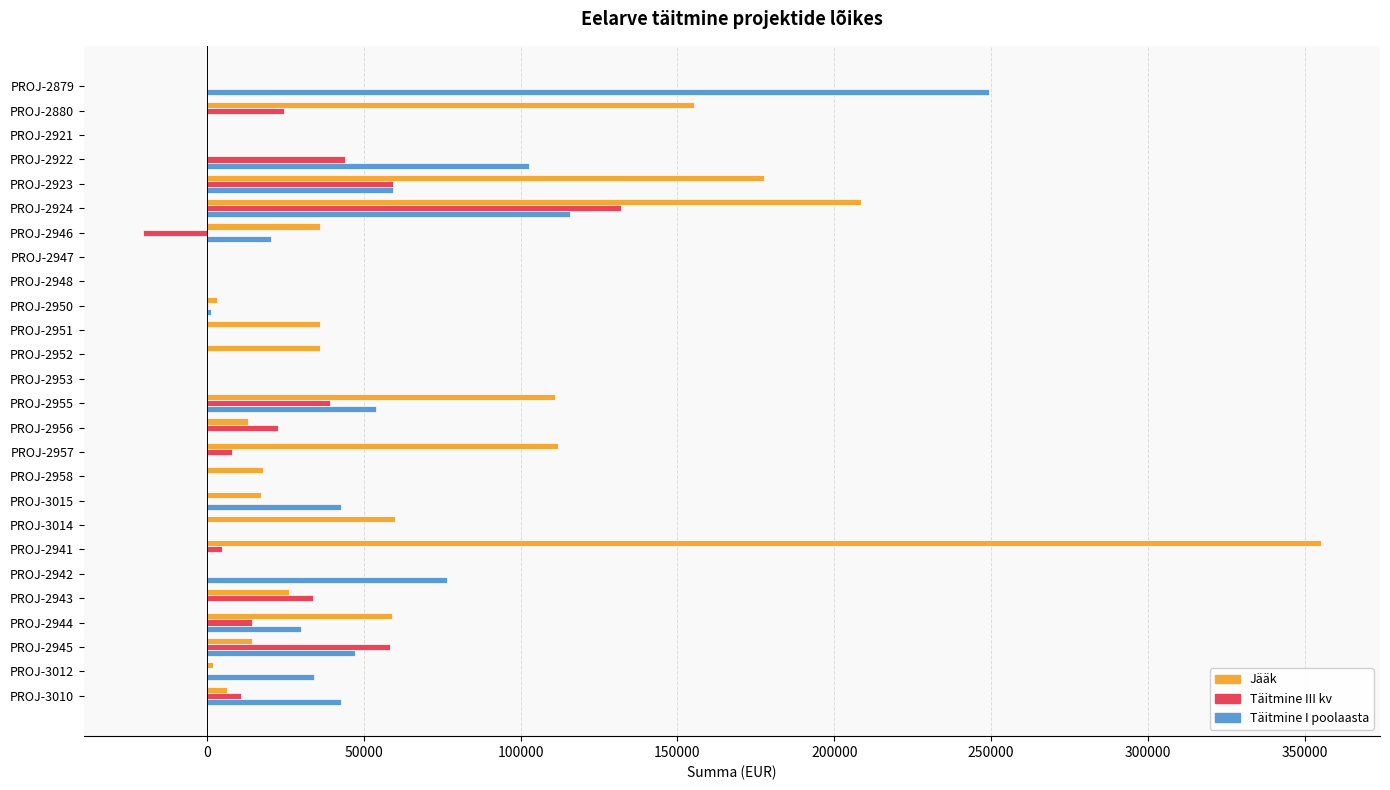

The value of Täitmine III kv at PROJ-2956 is 22821.3. True or false?

True